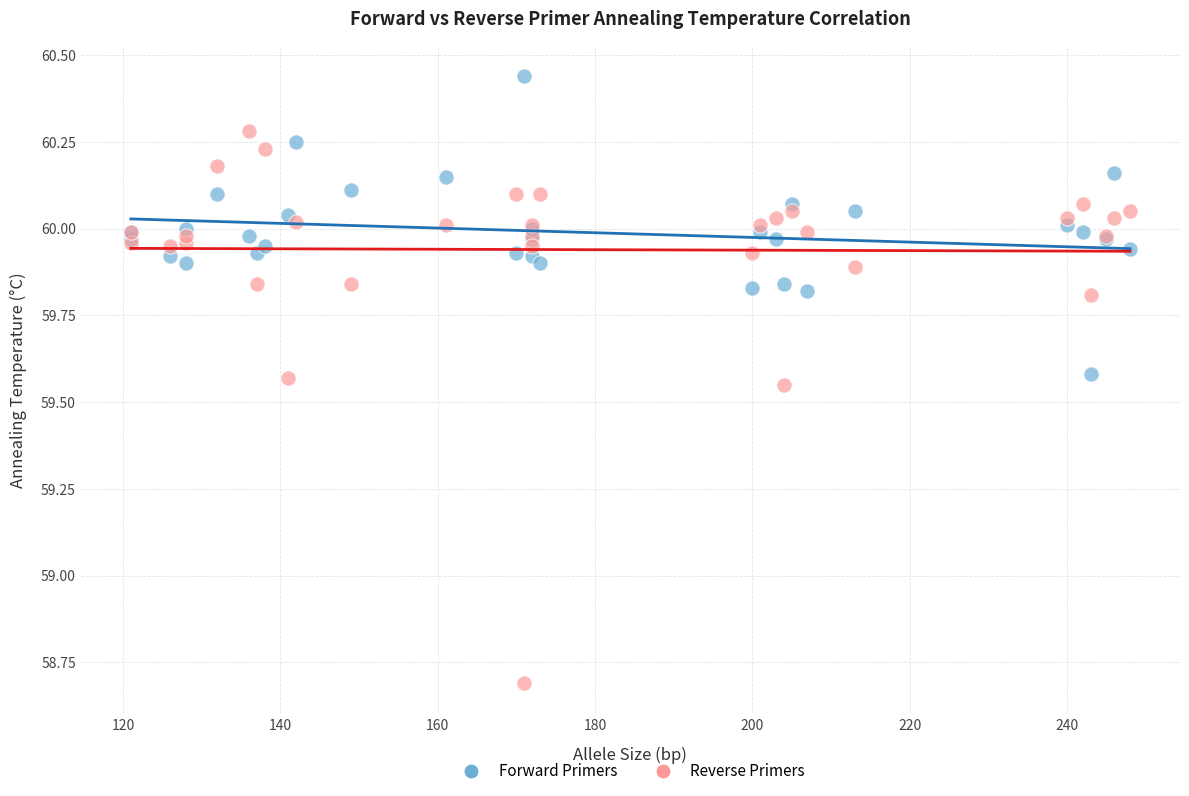

Across all series, what Y value is closest to 59?

58.7